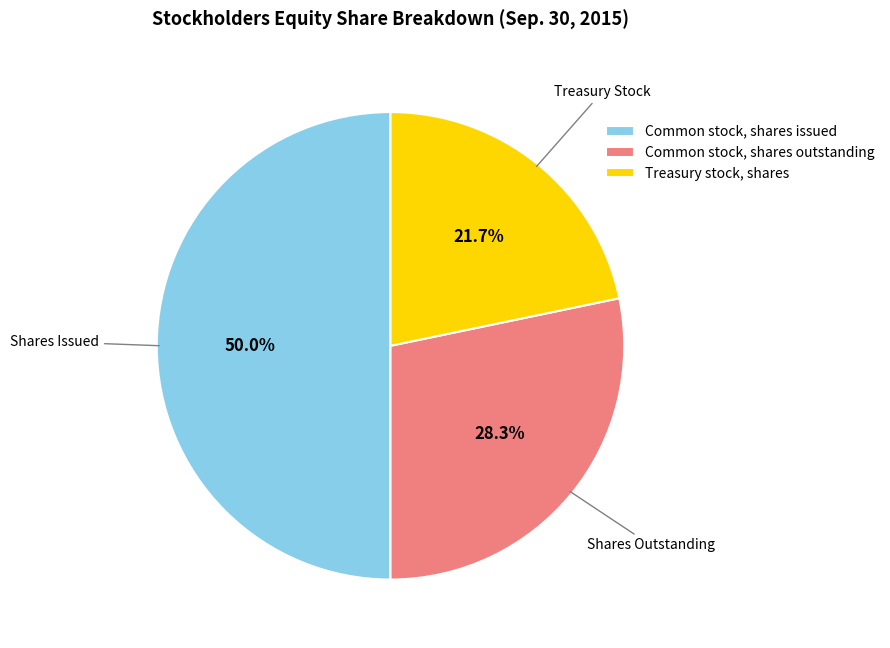

Is the sum of Common stock, shares issued and Treasury stock, shares greater than half?

Yes